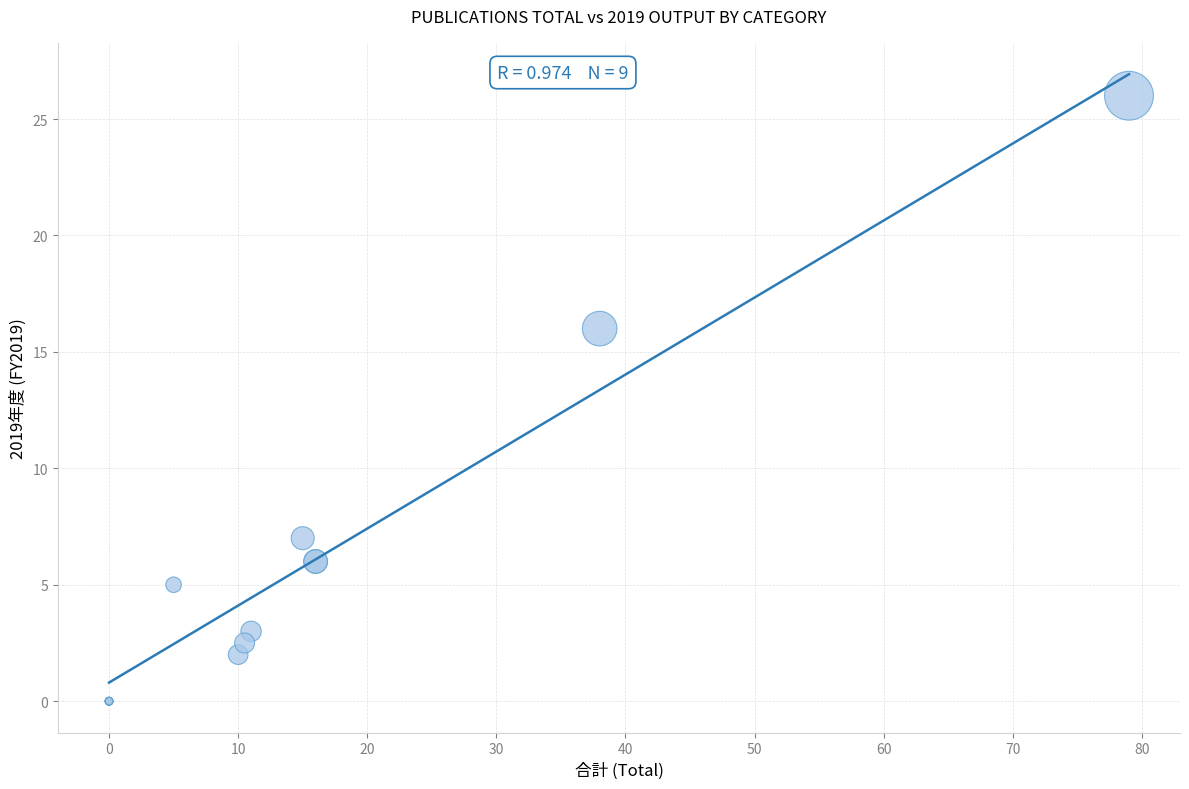

What Y value in the scatter plot is closest to 13?

16.0